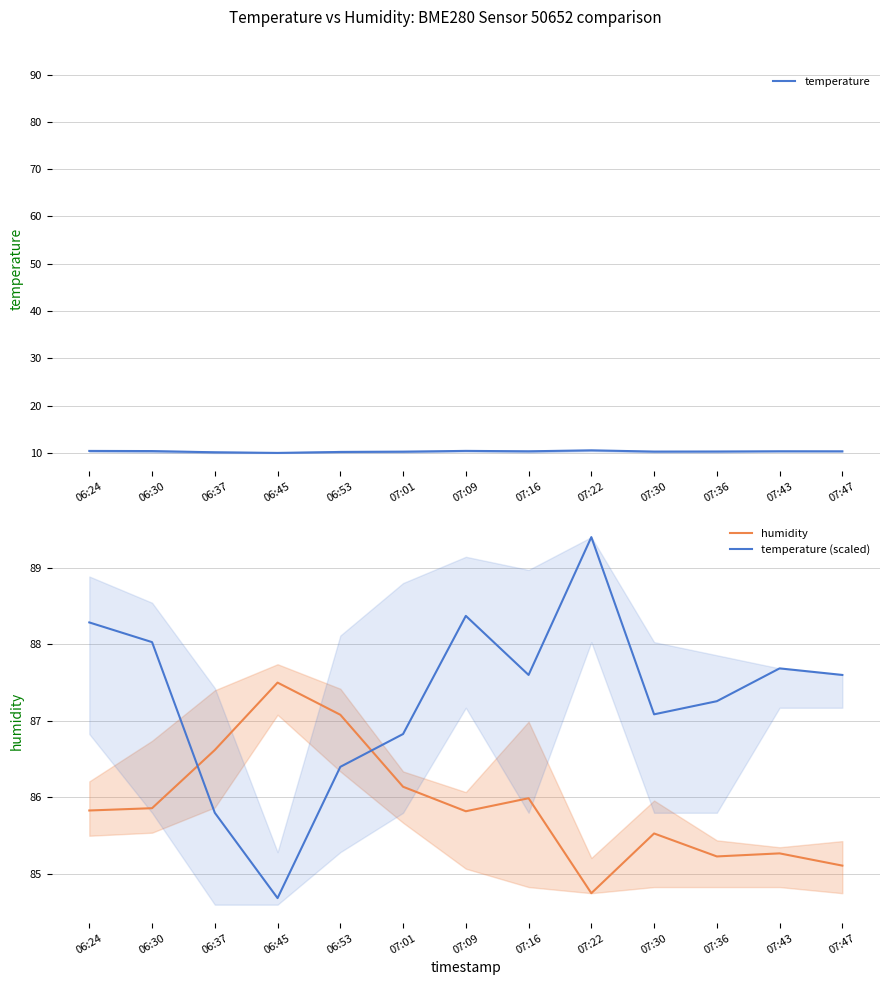

At which label does humidity reach its minimum?

07:22